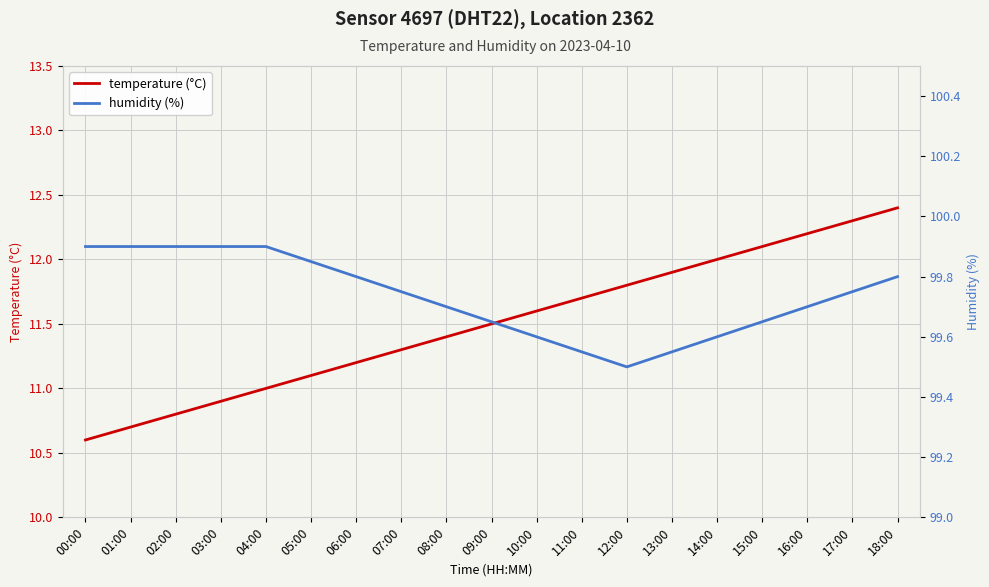

What is the value of the temperature (°C) point at the 6th from the left?

11.1